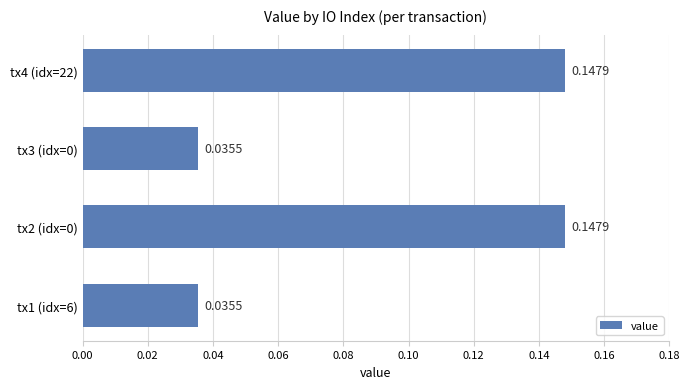

What is the sum of all values?

0.4